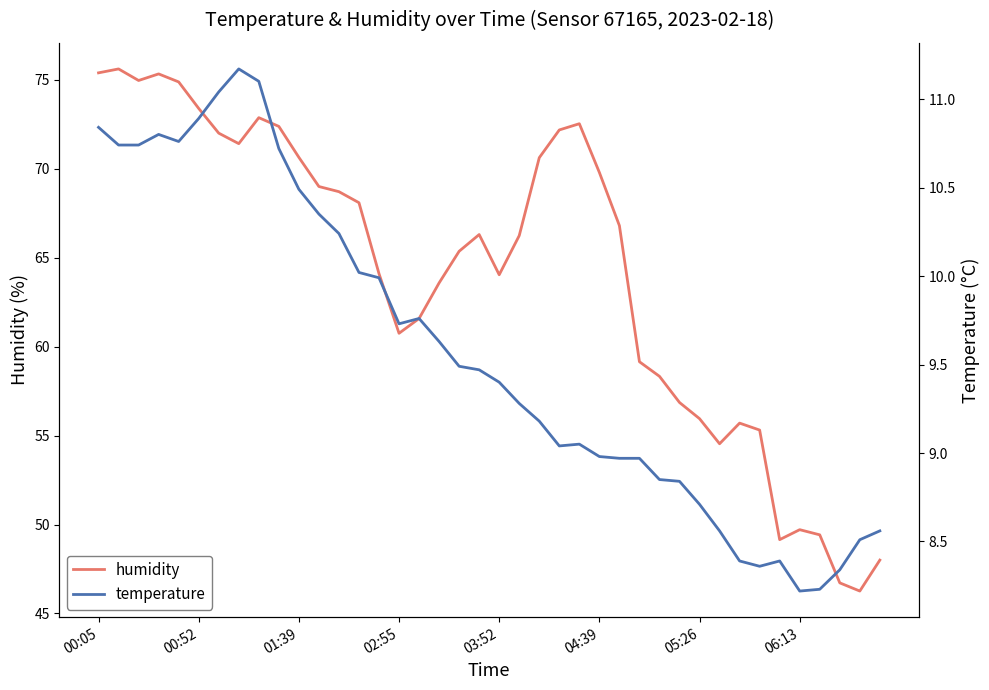

What is the greatest value displayed?

75.6